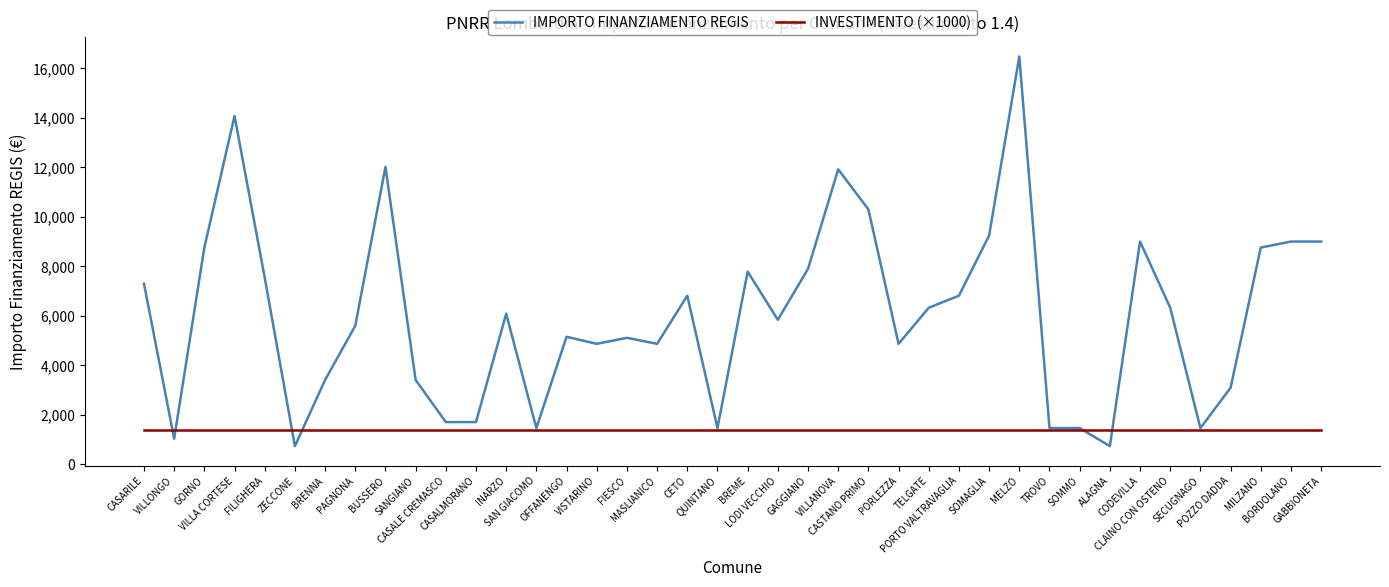

Rank the series by their average value, from highest to lowest.

IMPORTO FINANZIAMENTO REGIS, INVESTIMENTO (×1000)